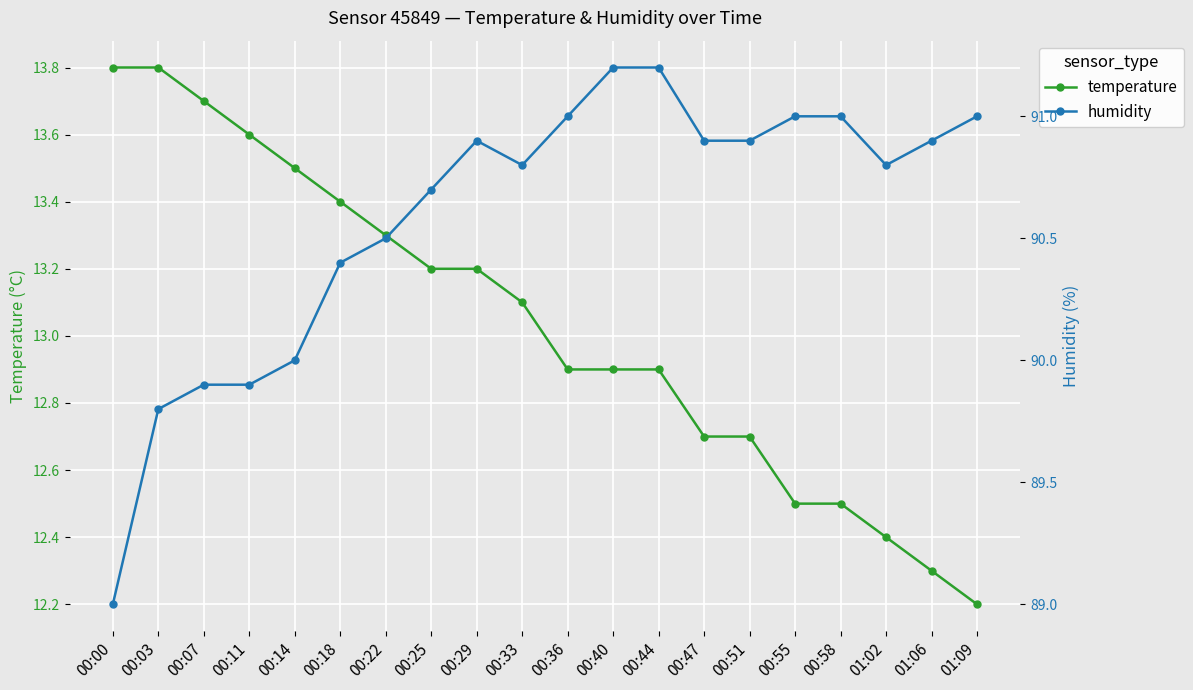

Is it true that temperature equals 13.2 at 00:25?

True